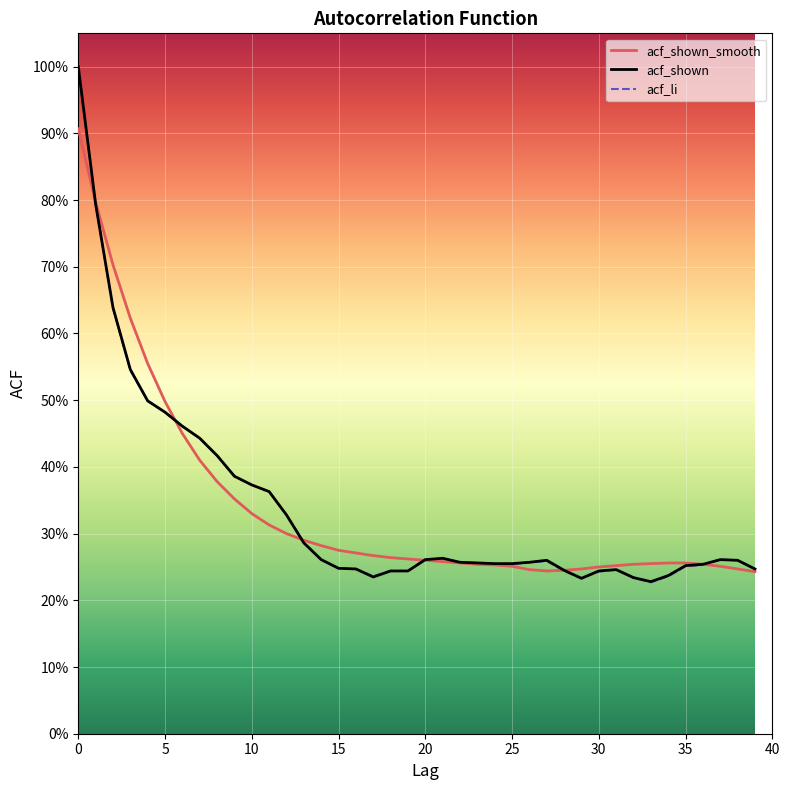

Does the chart display data point markers on the line(s)?

No